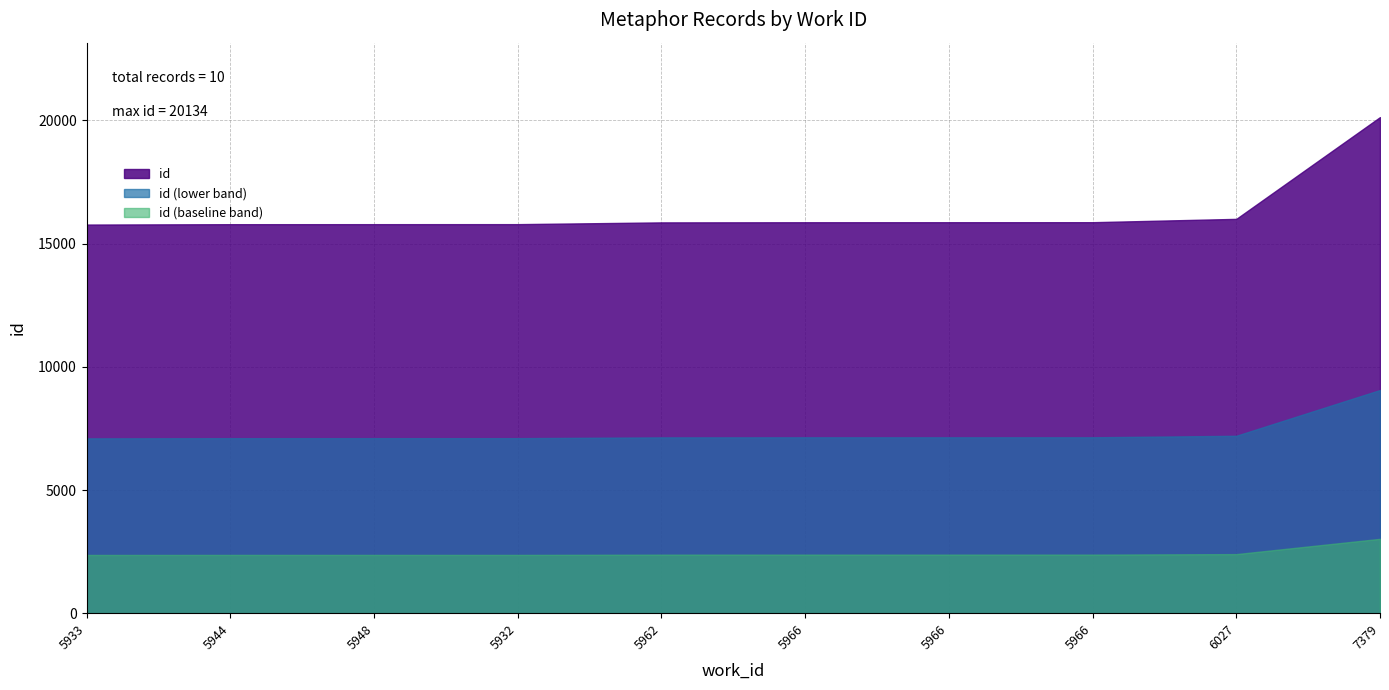

Reading right to left, transcribe all the data shown in this chart.

7379=20134	6027=16004	5966=15869	5966=15868	5966=15867	5962=15861	5932=15790	5948=15789	5944=15788	5933=15773